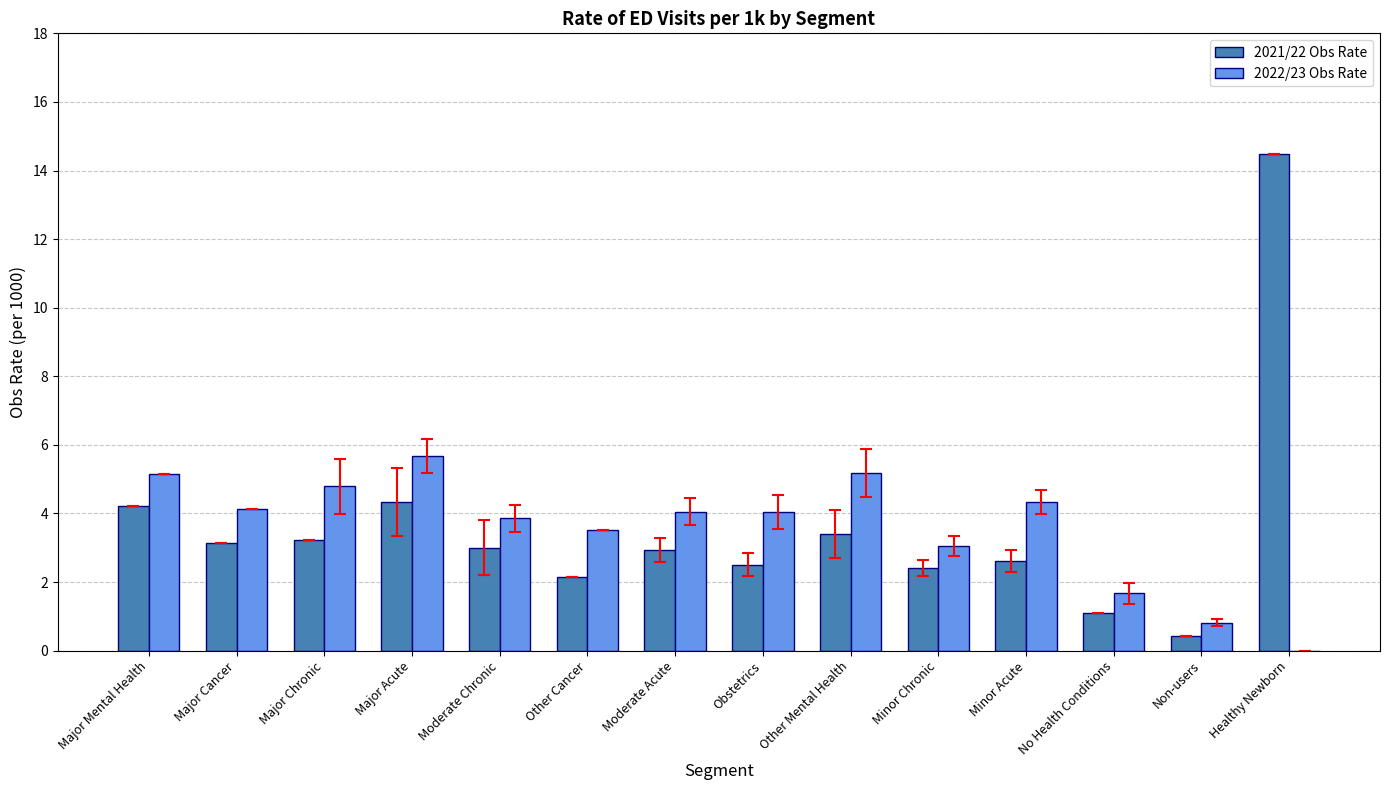

At which category is the sum across all series the highest?

Healthy Newborn